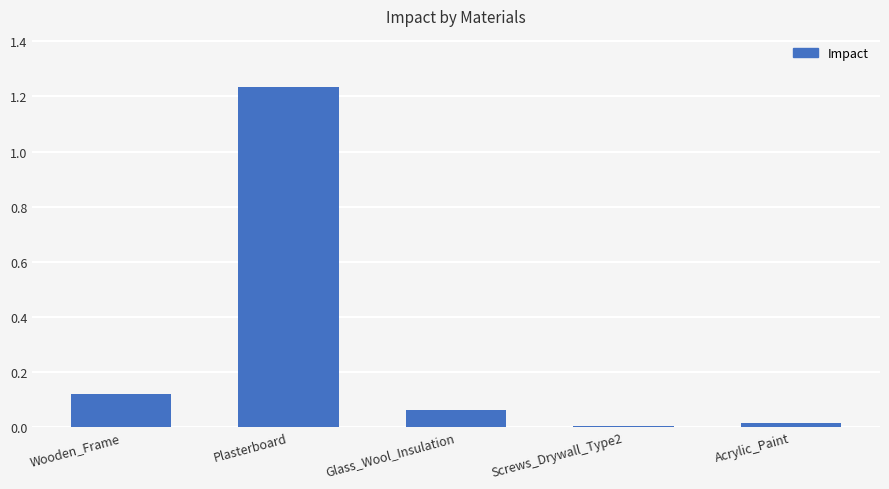

True or false: the data shows 0.0 at Screws_Drywall_Type2.

True